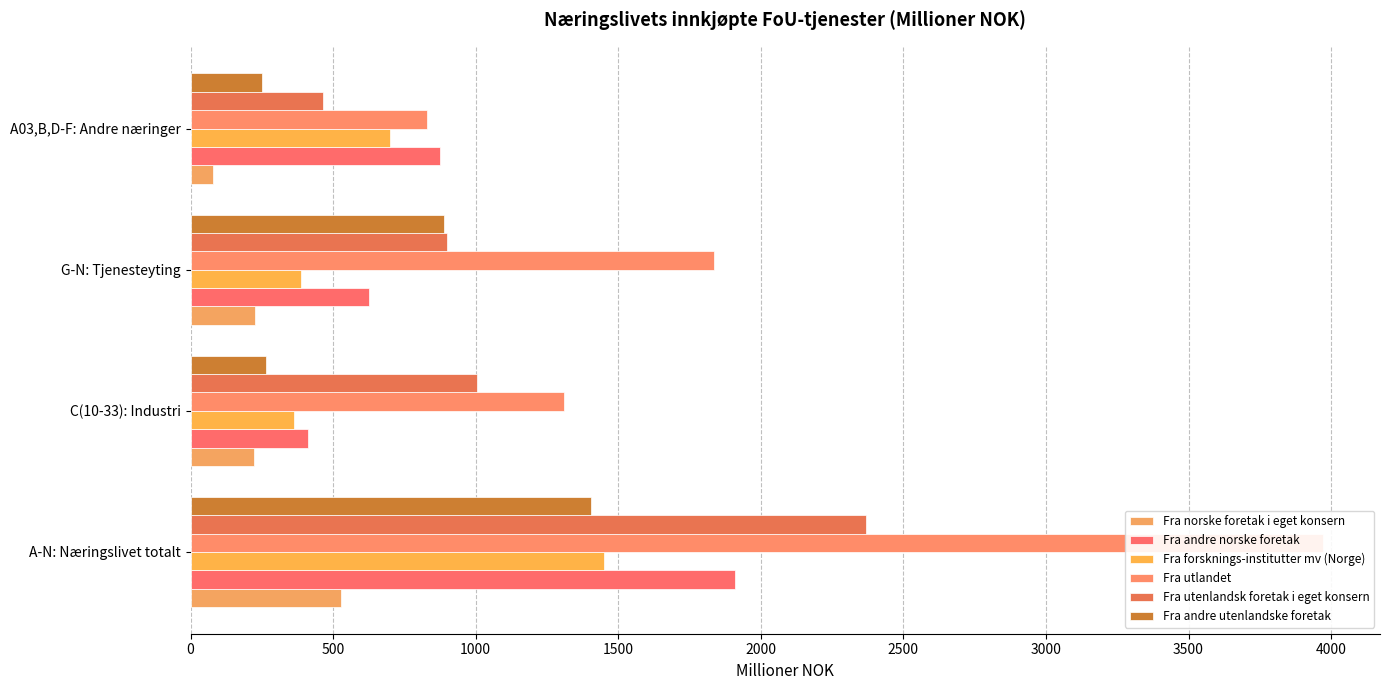

What are all the series names shown in the legend?

Fra norske foretak i eget konsern, Fra andre norske foretak, Fra forsknings-institutter mv (Norge), Fra utlandet, Fra utenlandsk foretak i eget konsern, Fra andre utenlandske foretak